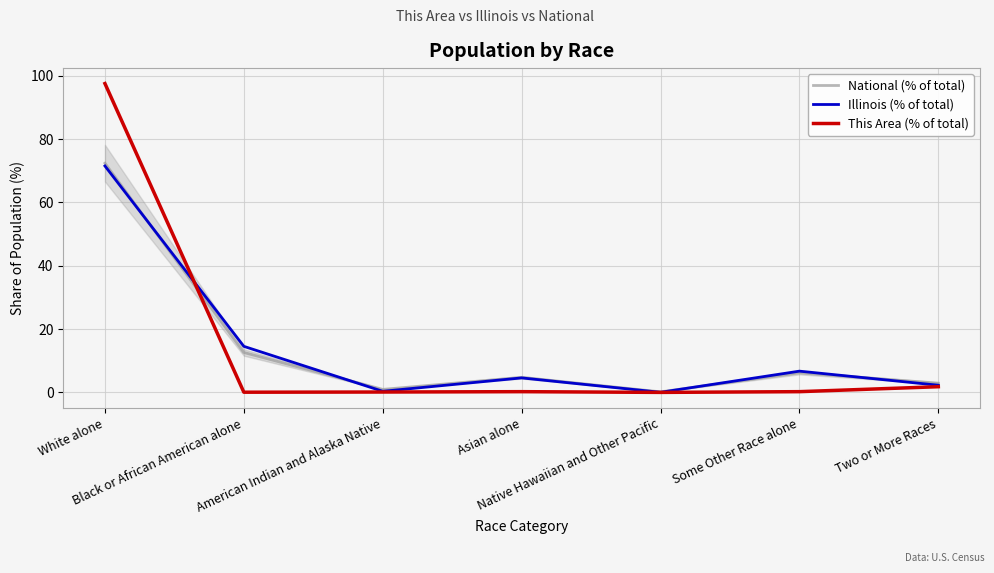

Rank the series at Native Hawaiian and Other Pacific from highest to lowest value.

National (% of total), Illinois (% of total), This Area (% of total)